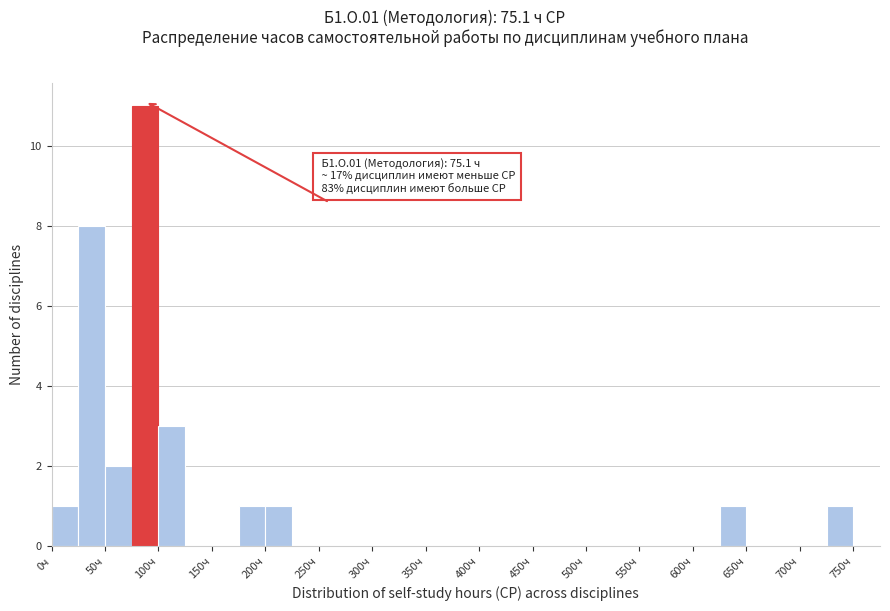

Over which range of the x-axis is the bar tallest?

75 to 100